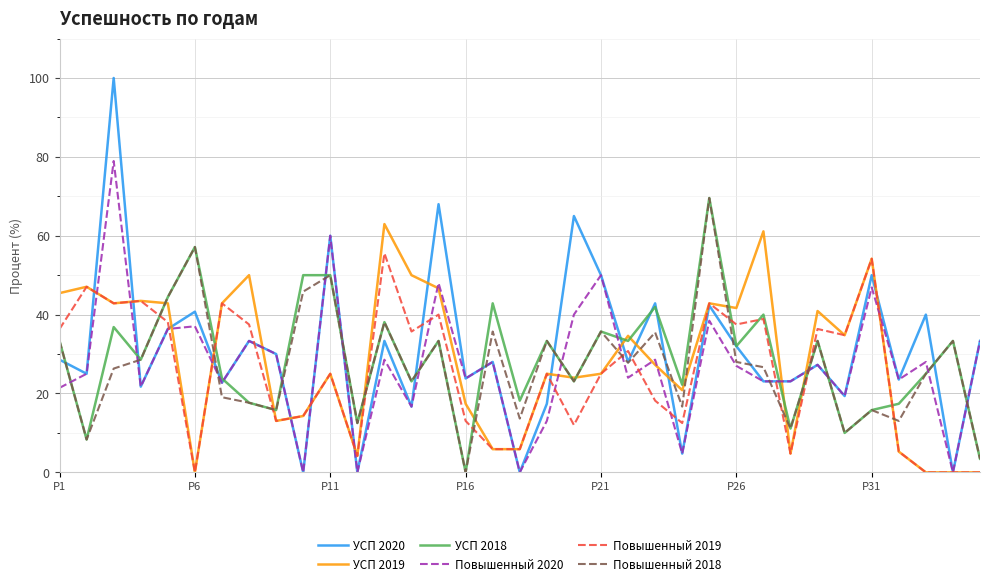

True or false: Повышенный 2019 and Повышенный 2018 cross at least once.

True